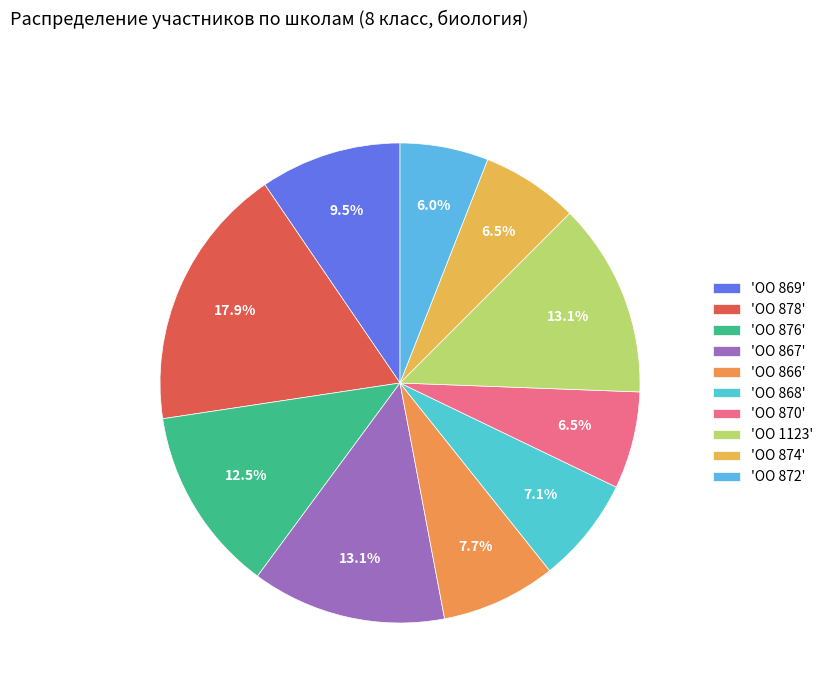

How many slices are in this pie chart?

10